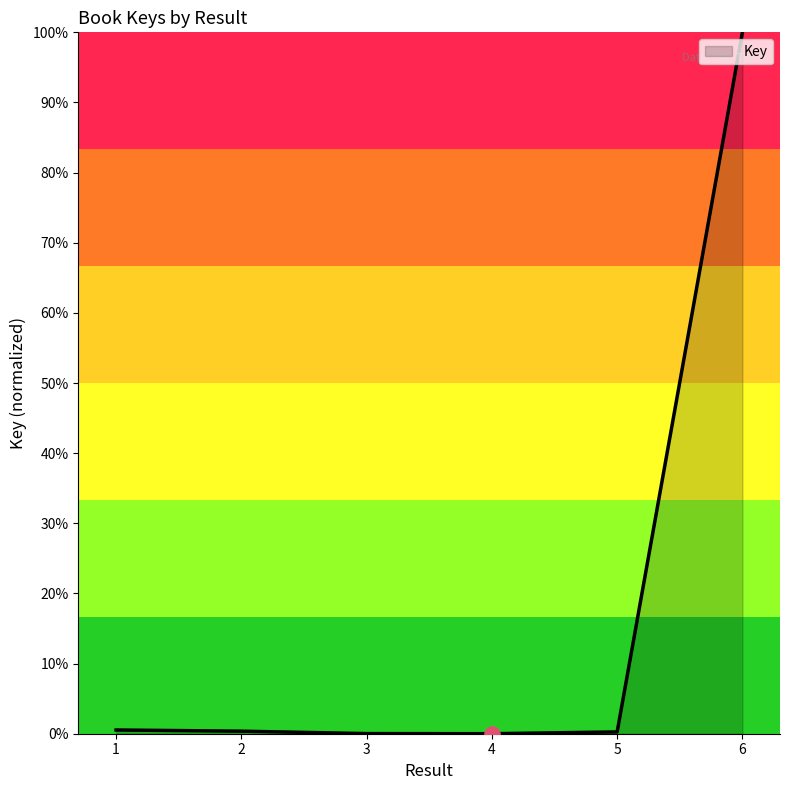

Which has a higher value, 2 or 5?

2